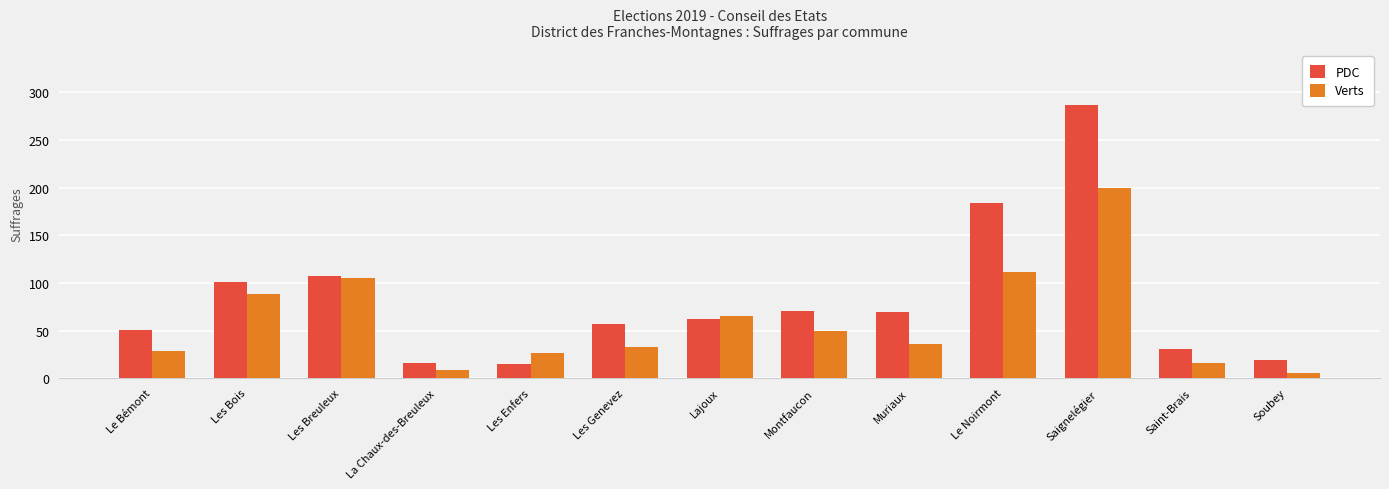

Which series changed the most between Les Bois and Soubey?

Verts